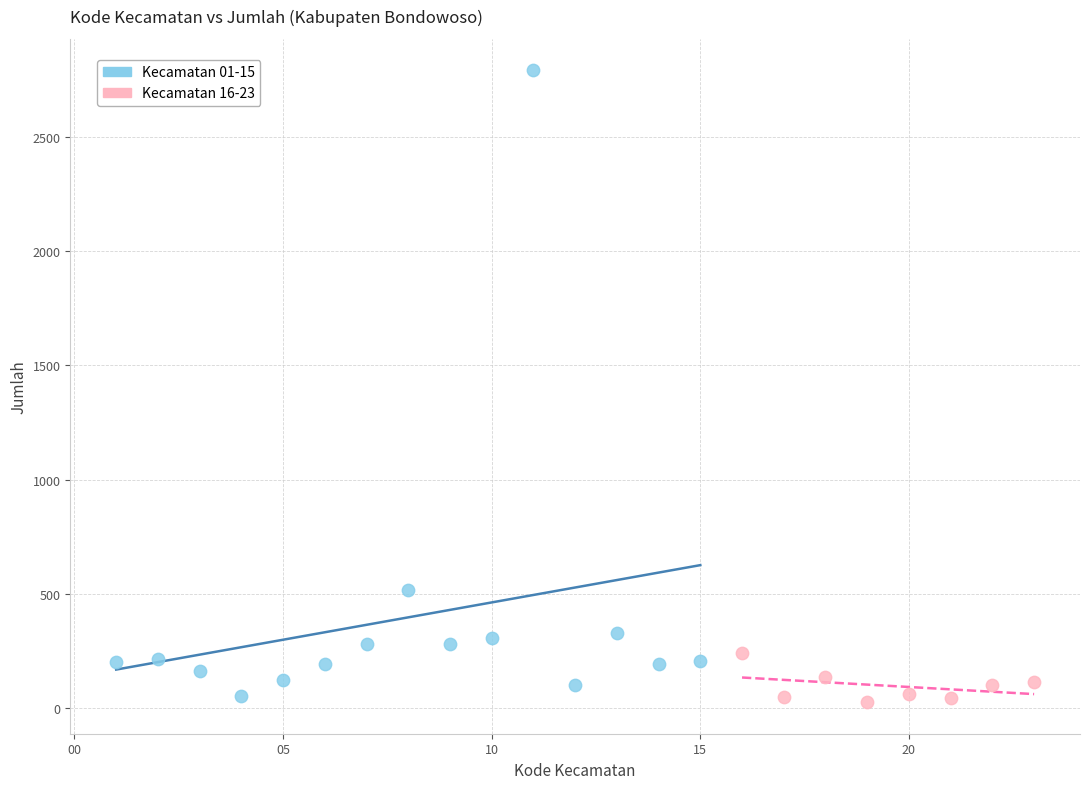

Which series contains the highest Y value?

Kecamatan 01-15